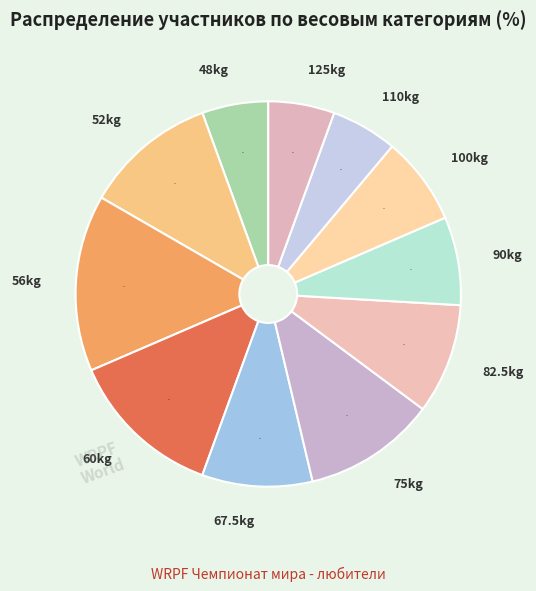

What is the largest slice in the pie chart?

56